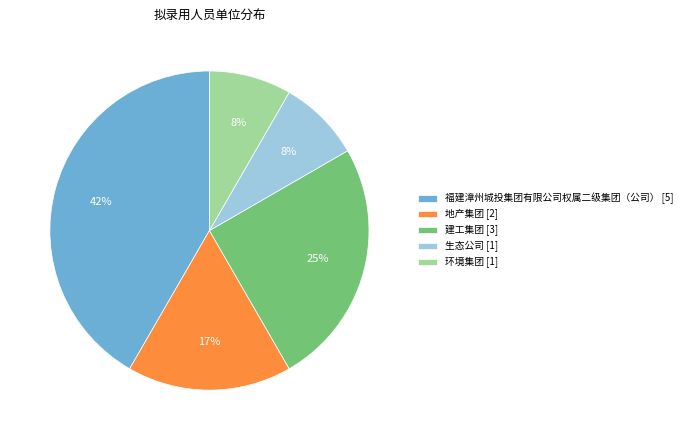

Do 环境集团 and 地产集团 together represent more than half of the pie?

No